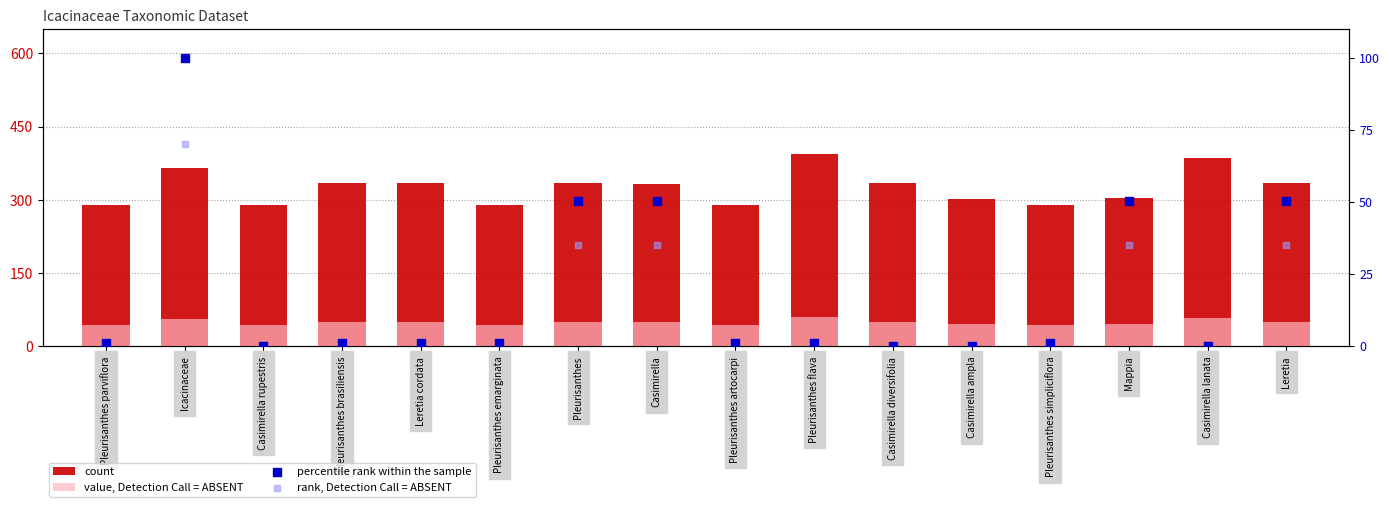

What is the total value across all series at Pleurisanthes simpliciflora?

335.1